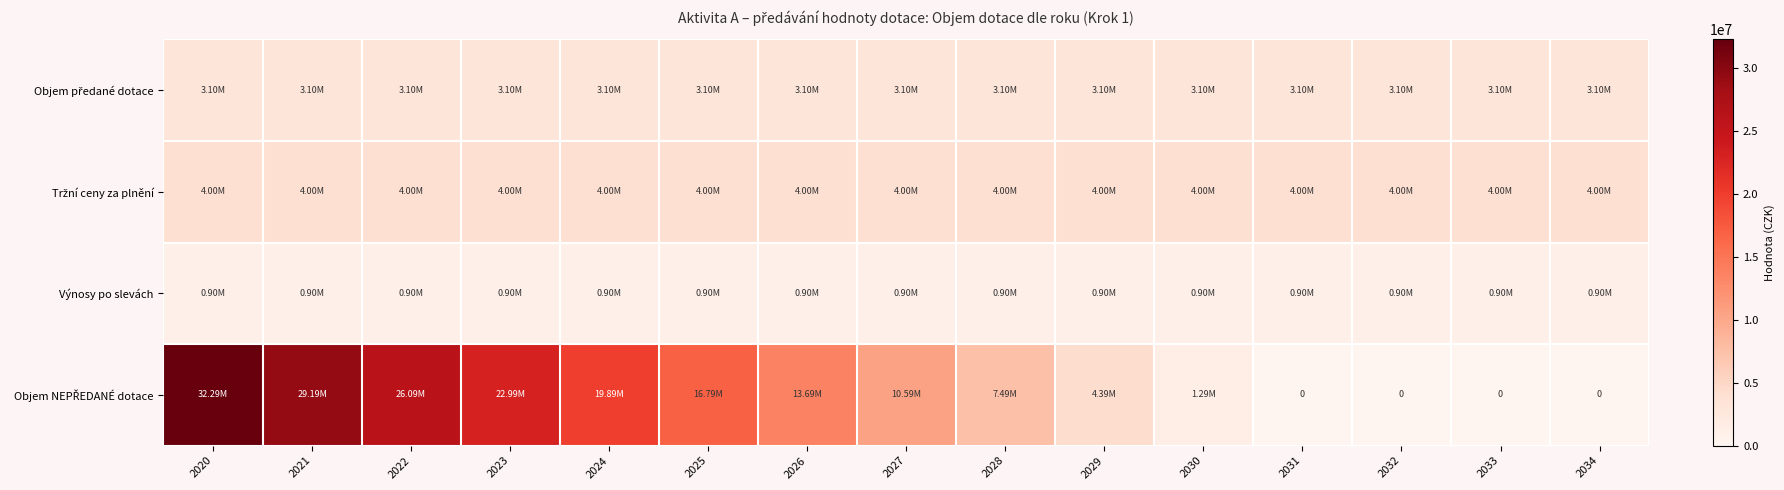

What is the greatest value displayed?

32288076.8